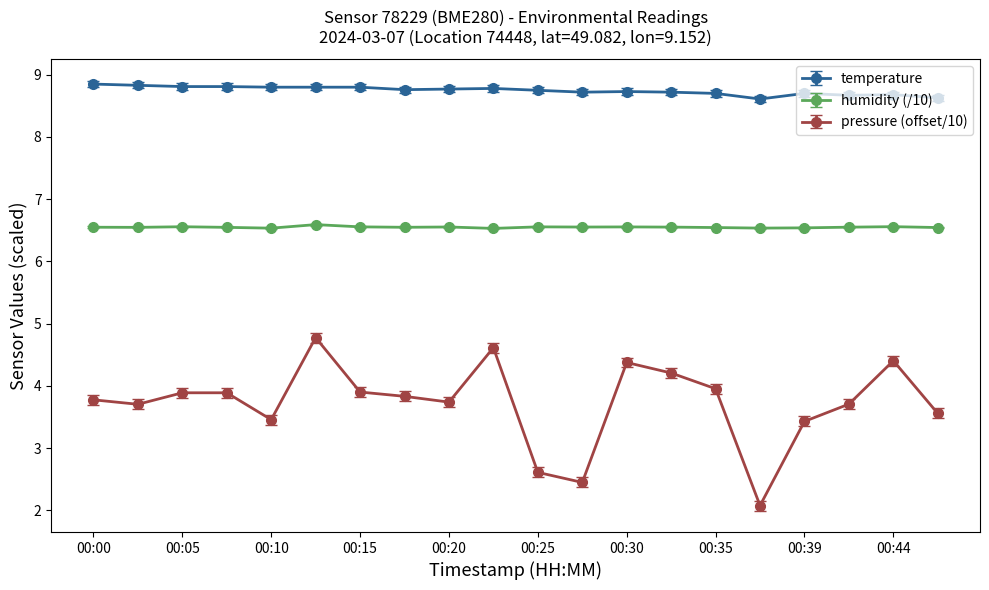

What is the lowest value of the pressure (offset/10) series?

2.1